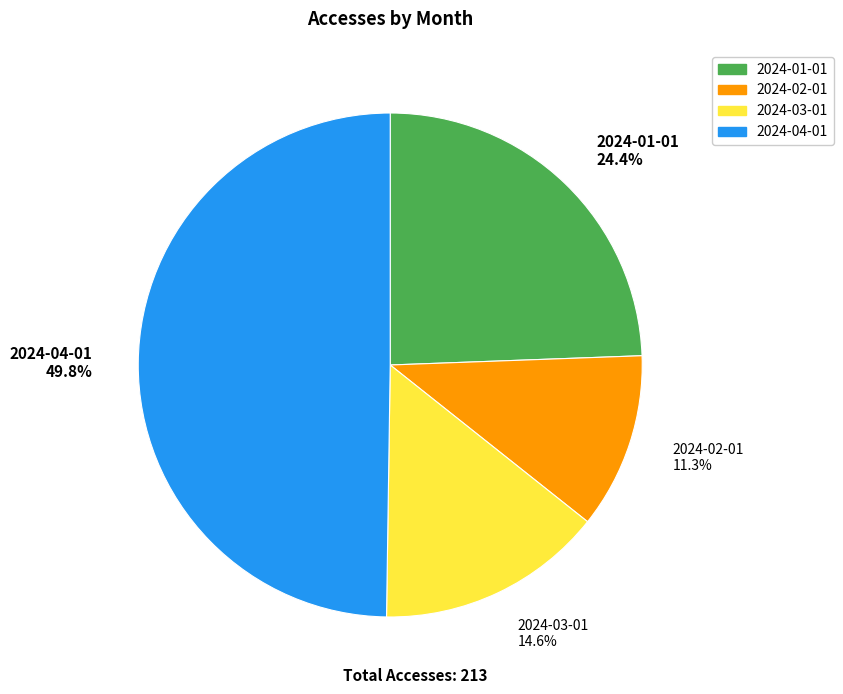

True or false: 2024-03-01 accounts for 2% of the total.

False